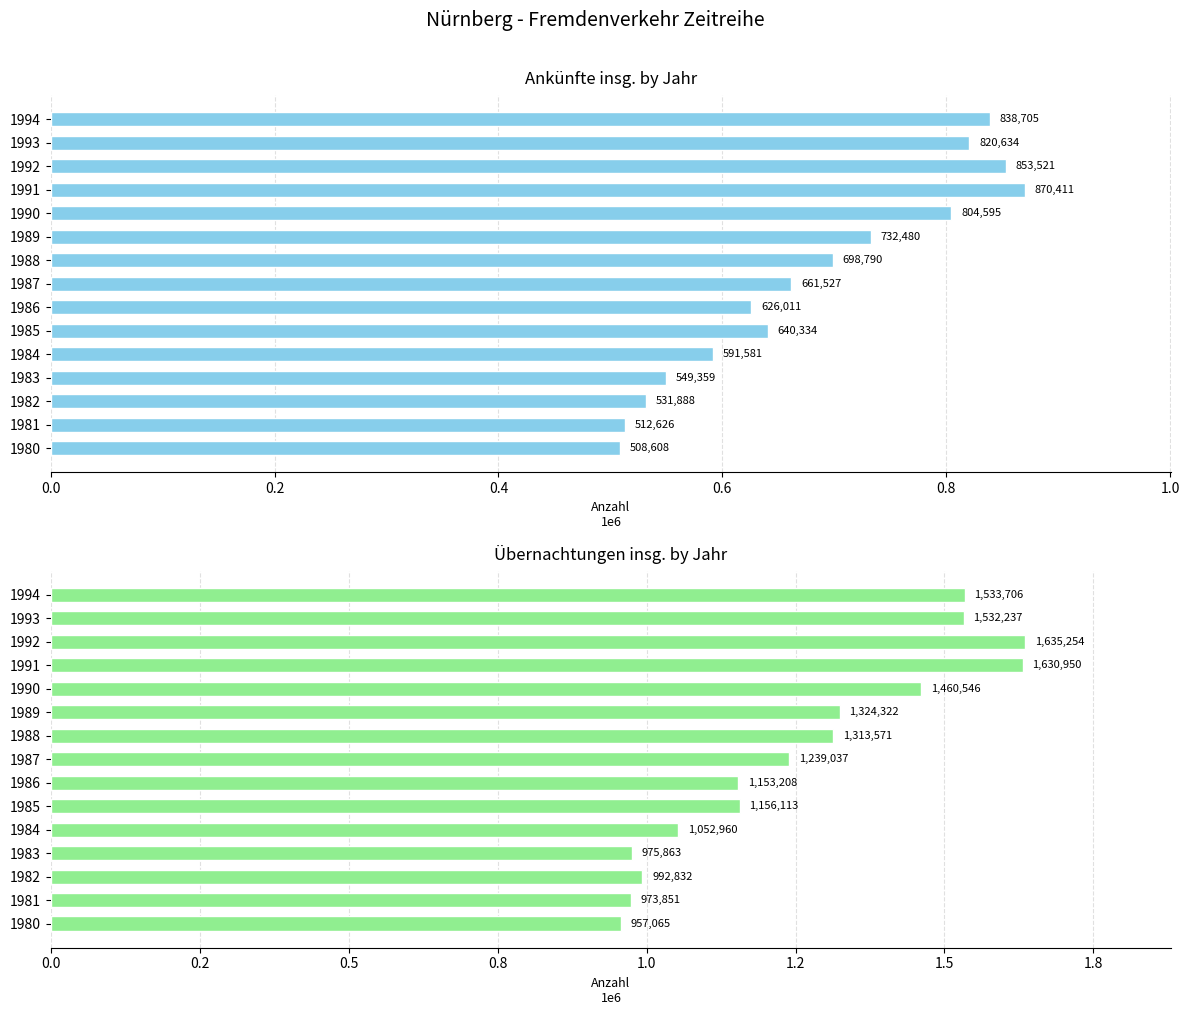

Which series has the widest spread of values?

Übernachtungen insg.